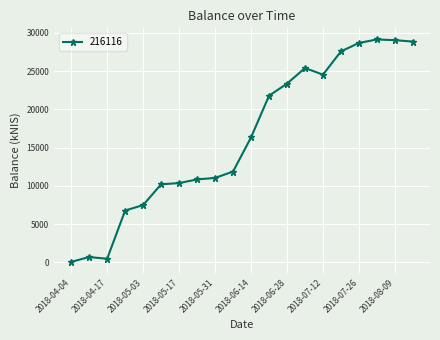

What is the greatest value displayed?

29131.0